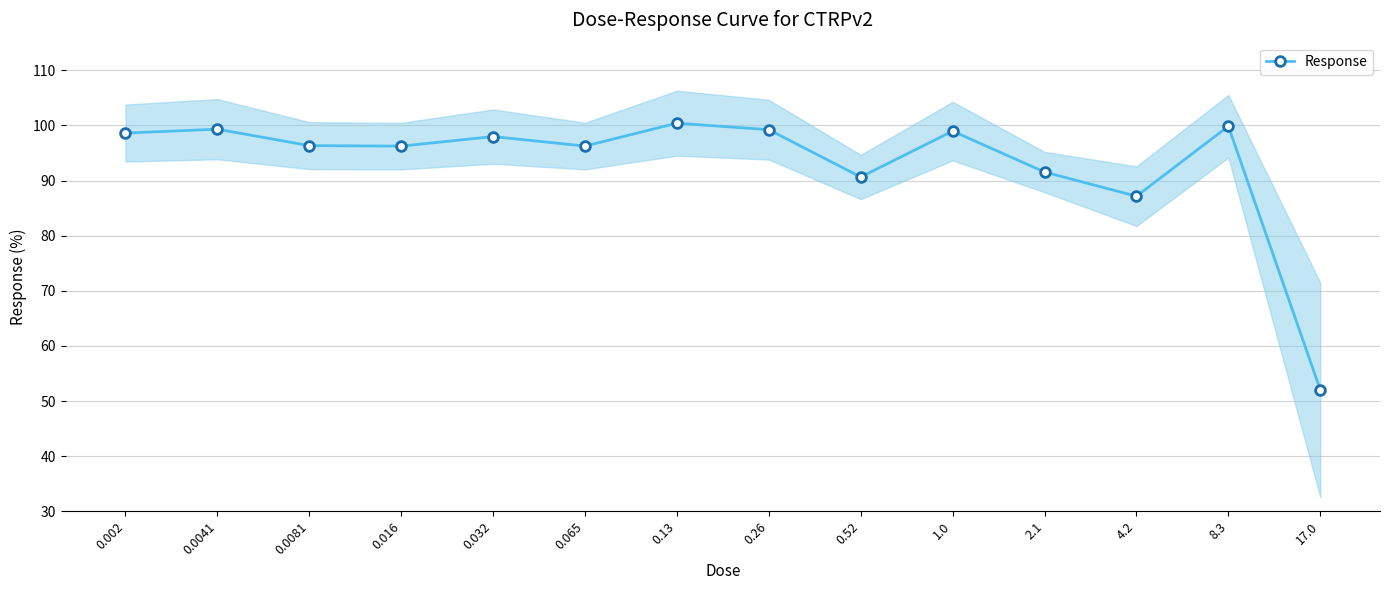

Rank the categories by value from lowest to highest.

17.0, 4.2, 0.52, 2.1, 0.016, 0.065, 0.0081, 0.032, 0.002, 1.0, 0.26, 0.0041, 8.3, 0.13